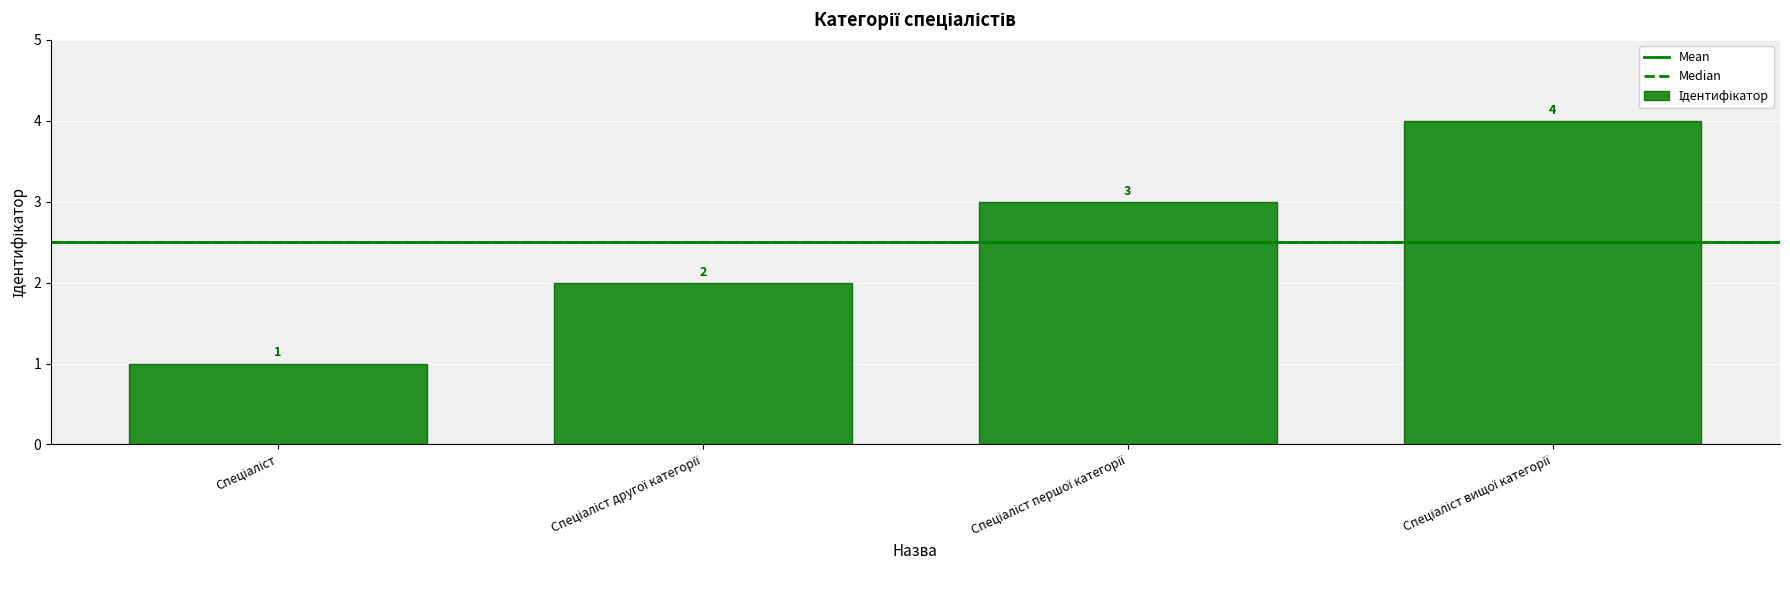

What is the sum of all values?

10